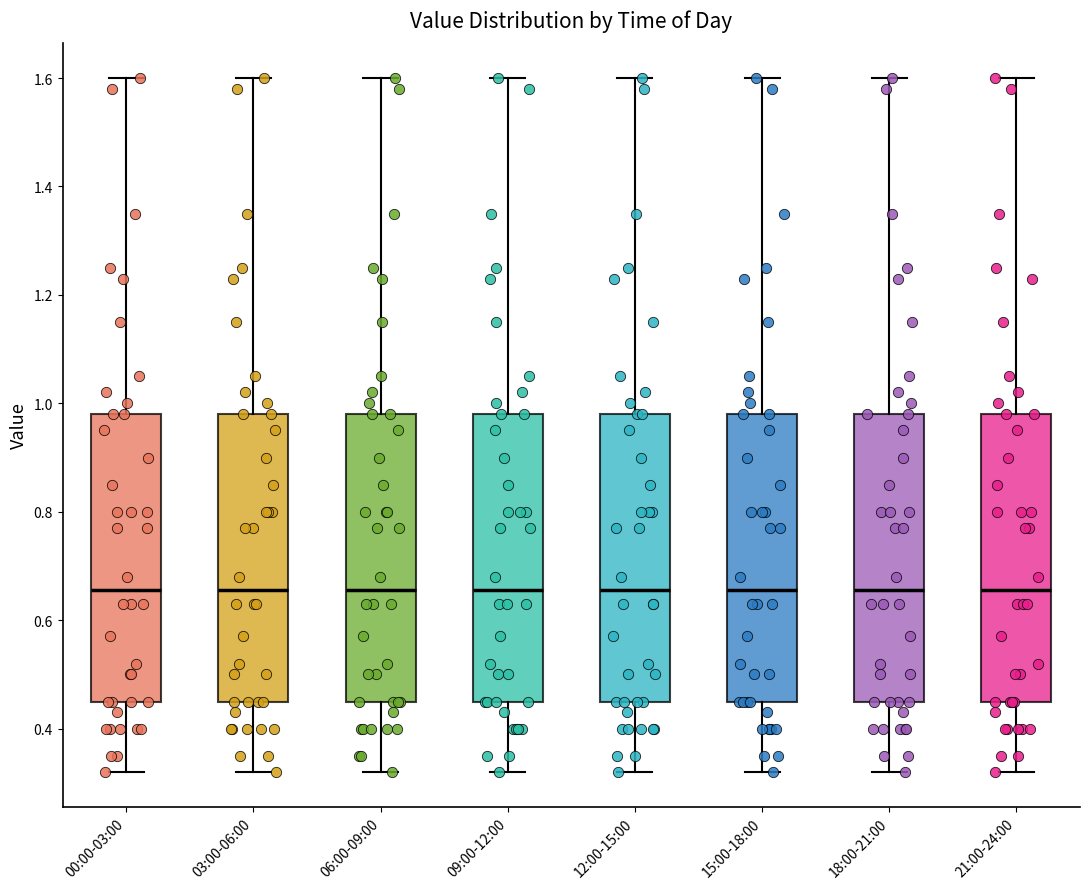

Reading left to right, read every box against the y-axis: the position of its median line, the range the box covers, and the ends of its whiskers. The values are not printed on the chart, so give them approximately, as read against the axis.

00:00-03:00: median 0.66, box 0.46 to 0.98, whiskers 0.32 to 1.60
03:00-06:00: median 0.66, box 0.46 to 0.98, whiskers 0.32 to 1.60
06:00-09:00: median 0.66, box 0.46 to 0.98, whiskers 0.32 to 1.60
09:00-12:00: median 0.66, box 0.46 to 0.98, whiskers 0.32 to 1.60
12:00-15:00: median 0.66, box 0.46 to 0.98, whiskers 0.32 to 1.60
15:00-18:00: median 0.66, box 0.46 to 0.98, whiskers 0.32 to 1.60
18:00-21:00: median 0.66, box 0.46 to 0.98, whiskers 0.32 to 1.60
21:00-24:00: median 0.66, box 0.46 to 0.98, whiskers 0.32 to 1.60